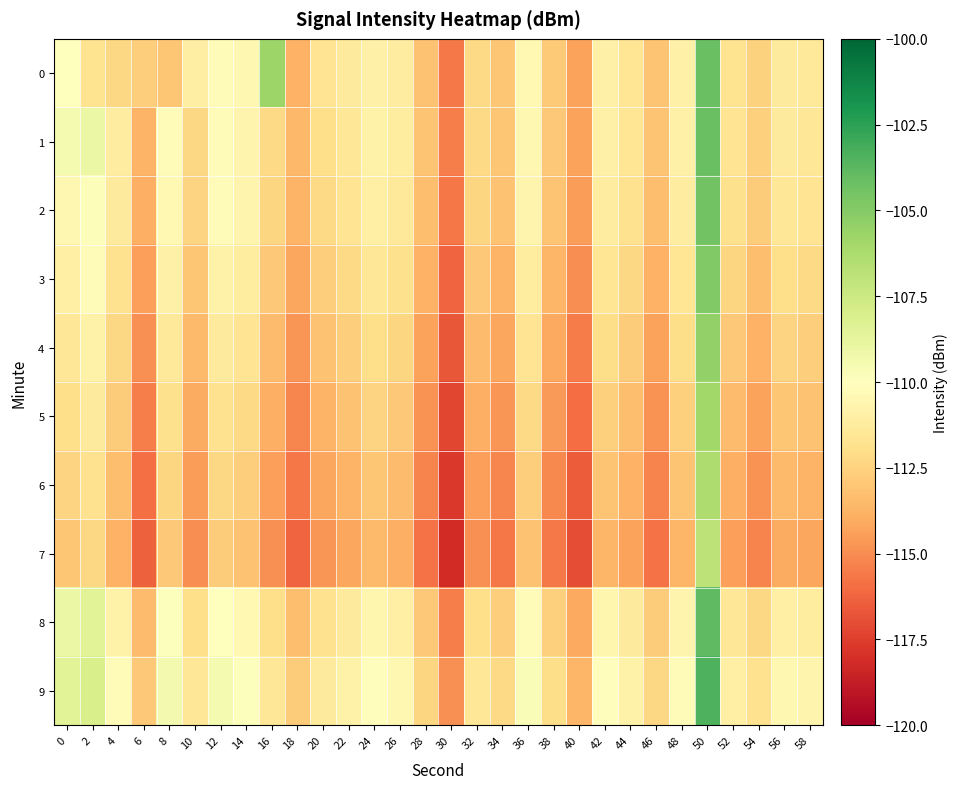

Reading left to right, list all the values displayed in this chart.

0: 0=-110.0	2=-111.8	4=-112.3	6=-112.7	8=-113.0	10=-111.0	12=-110.2	14=-110.5	16=-105.7	18=-113.8	20=-111.7	22=-111.3	24=-110.9	26=-111.2	28=-113.2	30=-115.6	32=-112.3	34=-113.0	36=-110.5	38=-112.9	40=-114.3	42=-110.9	44=-111.6	46=-113.1	48=-110.9	50=-104.2	52=-111.7	54=-112.6	56=-111.3	58=-111.5
1: 0=-109.5	2=-109.0	4=-111.1	6=-113.7	8=-110.2	10=-112.3	12=-110.2	14=-110.6	16=-112.2	18=-113.5	20=-112.0	22=-111.5	24=-110.8	26=-111.2	28=-113.1	30=-115.4	32=-112.2	34=-113.0	36=-110.5	38=-112.9	40=-114.3	42=-110.9	44=-111.6	46=-113.1	48=-110.9	50=-104.2	52=-111.7	54=-112.6	56=-111.3	58=-111.5
2: 0=-110.5	2=-109.8	4=-111.3	6=-113.9	8=-110.4	10=-112.5	12=-110.3	14=-110.7	16=-112.4	18=-113.7	20=-112.2	22=-111.7	24=-111.0	26=-111.4	28=-113.3	30=-115.7	32=-112.4	34=-113.2	36=-110.7	38=-113.1	40=-114.5	42=-111.1	44=-111.8	46=-113.3	48=-111.1	50=-104.4	52=-111.9	54=-112.8	56=-111.5	58=-111.7
3: 0=-111.0	2=-110.3	4=-111.8	6=-114.4	8=-110.9	10=-113.0	12=-110.8	14=-111.2	16=-112.9	18=-114.2	20=-112.7	22=-112.2	24=-111.5	26=-111.9	28=-113.8	30=-116.2	32=-112.9	34=-113.7	36=-111.2	38=-113.6	40=-115.0	42=-111.6	44=-112.3	46=-113.8	48=-111.6	50=-104.9	52=-112.4	54=-113.3	56=-112.0	58=-112.2
4: 0=-111.5	2=-110.8	4=-112.3	6=-114.9	8=-111.4	10=-113.5	12=-111.3	14=-111.7	16=-113.4	18=-114.7	20=-113.2	22=-112.7	24=-112.0	26=-112.4	28=-114.3	30=-116.7	32=-113.4	34=-114.2	36=-111.7	38=-114.1	40=-115.5	42=-112.1	44=-112.8	46=-114.3	48=-112.1	50=-105.4	52=-112.9	54=-113.8	56=-112.5	58=-112.7
5: 0=-112.0	2=-111.3	4=-112.8	6=-115.4	8=-111.9	10=-114.0	12=-111.8	14=-112.2	16=-113.9	18=-115.2	20=-113.7	22=-113.2	24=-112.5	26=-112.9	28=-114.8	30=-117.2	32=-113.9	34=-114.7	36=-112.2	38=-114.6	40=-116.0	42=-112.6	44=-113.3	46=-114.8	48=-112.6	50=-105.9	52=-113.4	54=-114.3	56=-113.0	58=-113.2
6: 0=-112.5	2=-111.8	4=-113.3	6=-115.9	8=-112.4	10=-114.5	12=-112.3	14=-112.7	16=-114.4	18=-115.7	20=-114.2	22=-113.7	24=-113.0	26=-113.4	28=-115.3	30=-117.7	32=-114.4	34=-115.2	36=-112.7	38=-115.1	40=-116.5	42=-113.1	44=-113.8	46=-115.3	48=-113.1	50=-106.4	52=-113.9	54=-114.8	56=-113.5	58=-113.7
7: 0=-113.0	2=-112.3	4=-113.8	6=-116.4	8=-112.9	10=-115.0	12=-112.8	14=-113.2	16=-114.9	18=-116.2	20=-114.7	22=-114.2	24=-113.5	26=-113.9	28=-115.8	30=-118.2	32=-114.9	34=-115.7	36=-113.2	38=-115.6	40=-117.0	42=-113.6	44=-114.3	46=-115.8	48=-113.6	50=-106.9	52=-114.4	54=-115.3	56=-114.0	58=-114.2
8: 0=-109.0	2=-108.5	4=-110.8	6=-113.4	8=-109.9	10=-112.0	12=-110.0	14=-110.4	16=-112.0	18=-113.3	20=-111.8	22=-111.3	24=-110.6	26=-111.0	28=-112.9	30=-115.4	32=-112.0	34=-112.7	36=-110.2	38=-112.6	40=-114.1	42=-110.6	44=-111.3	46=-112.8	48=-110.7	50=-103.9	52=-111.5	54=-112.3	56=-111.0	58=-111.2
9: 0=-108.5	2=-108.0	4=-110.3	6=-112.9	8=-109.4	10=-111.5	12=-109.5	14=-109.9	16=-111.5	18=-112.8	20=-111.3	22=-110.8	24=-110.1	26=-110.5	28=-112.4	30=-114.9	32=-111.5	34=-112.2	36=-109.7	38=-112.1	40=-113.6	42=-110.1	44=-110.8	46=-112.3	48=-110.2	50=-103.4	52=-111.0	54=-111.8	56=-110.5	58=-110.7